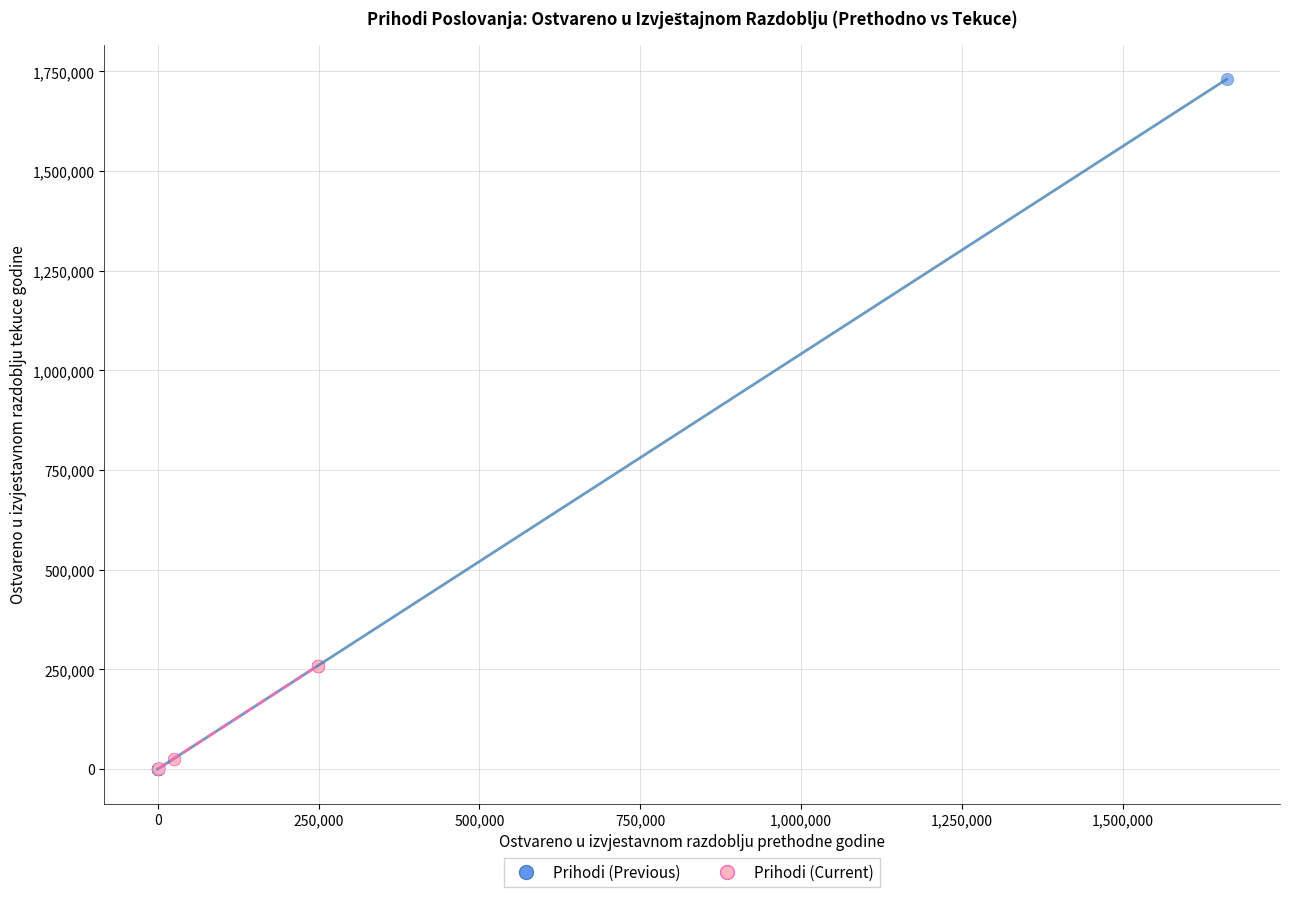

Which series has the widest spread of Y values?

Prihodi (Previous)